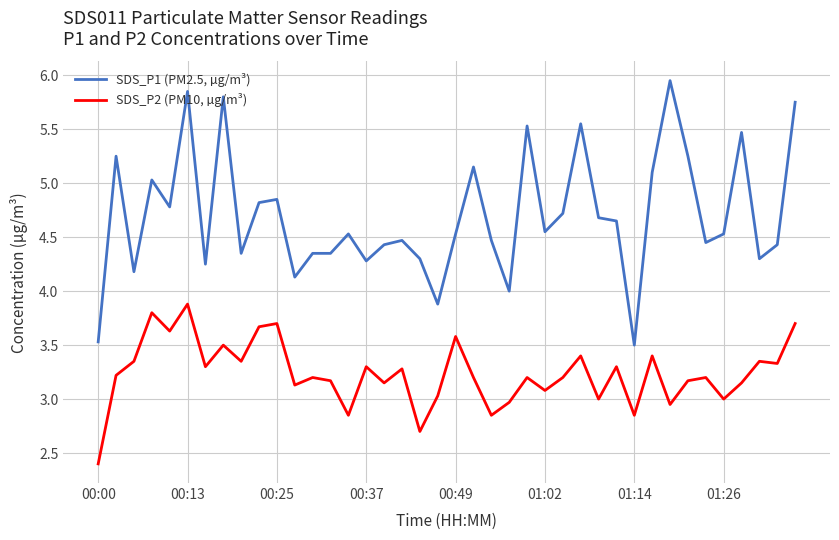

Which series has the largest range (max minus min)?

SDS_P1 (PM2.5, µg/m³)